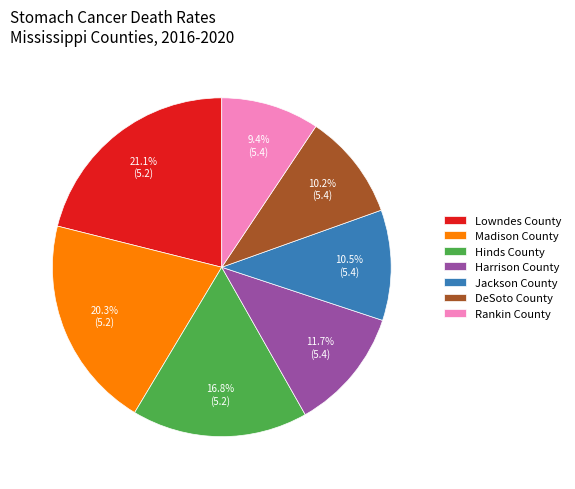

Combined, do Rankin County and Madison County account for over 50%?

No